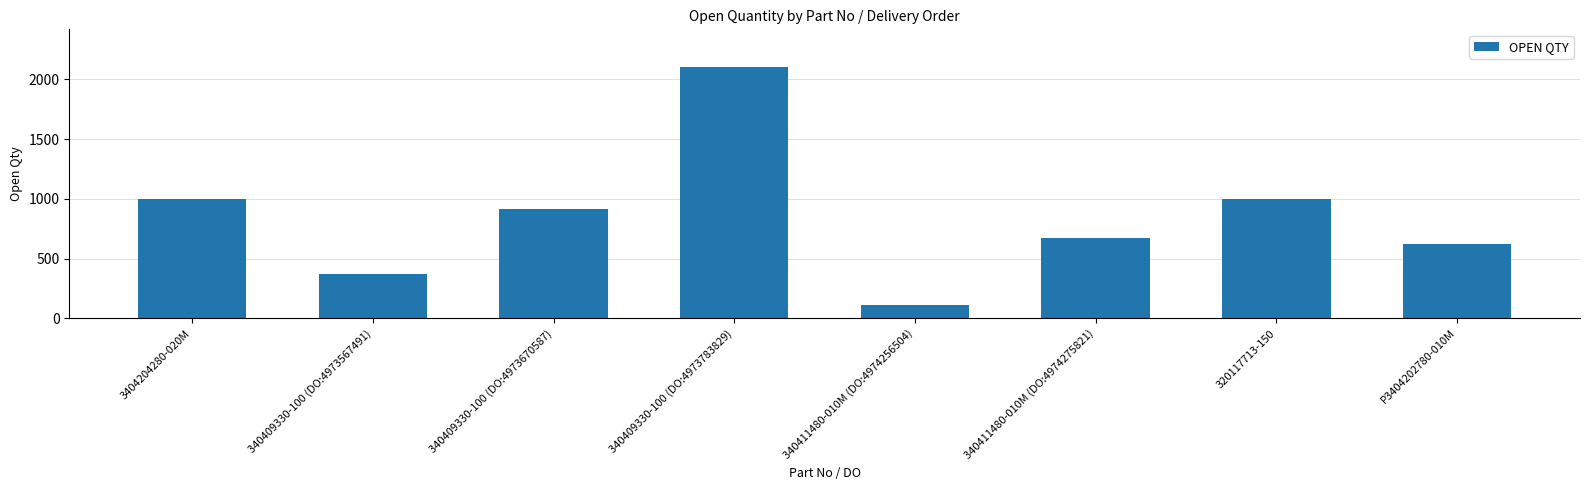

Reading left to right, what are all the values shown in this chart?

1000	373	915	2103	115	673	1000	626